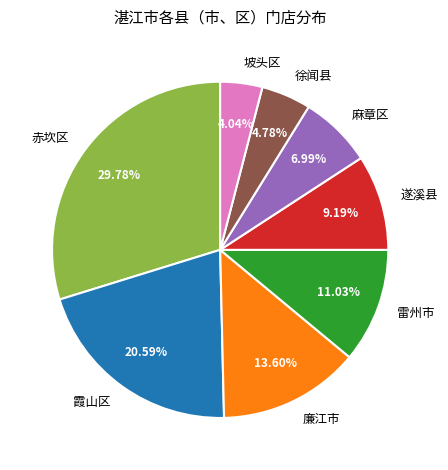

The 赤坎区 slice represents 40% of the pie. True or false?

False